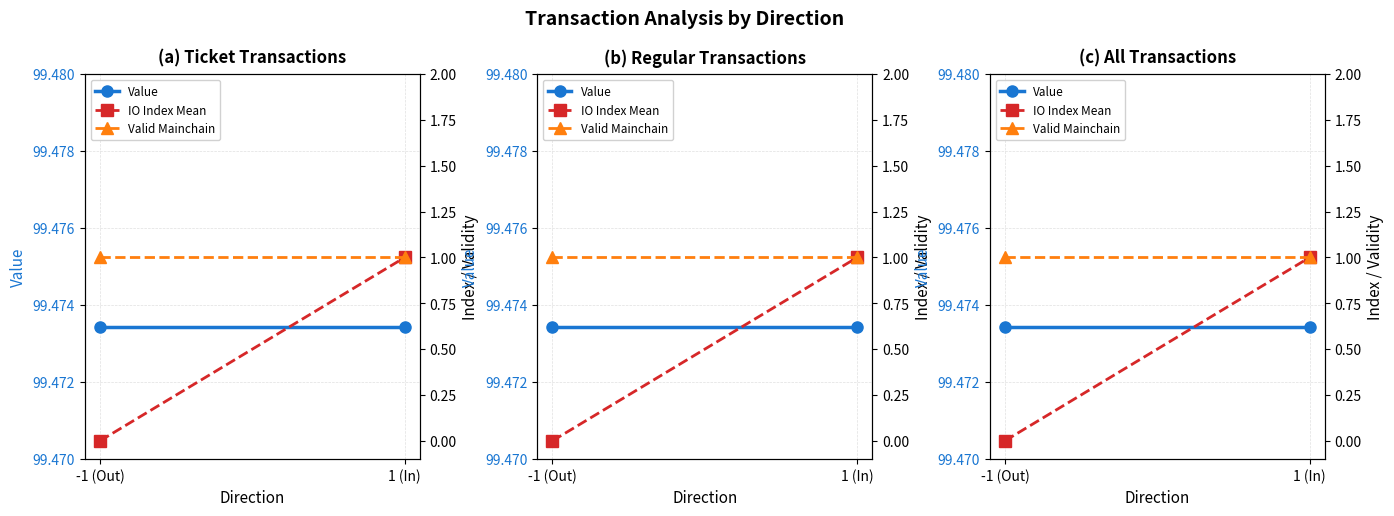

The IO Index Mean series shows 1.0 at 1 (In). True or false?

True